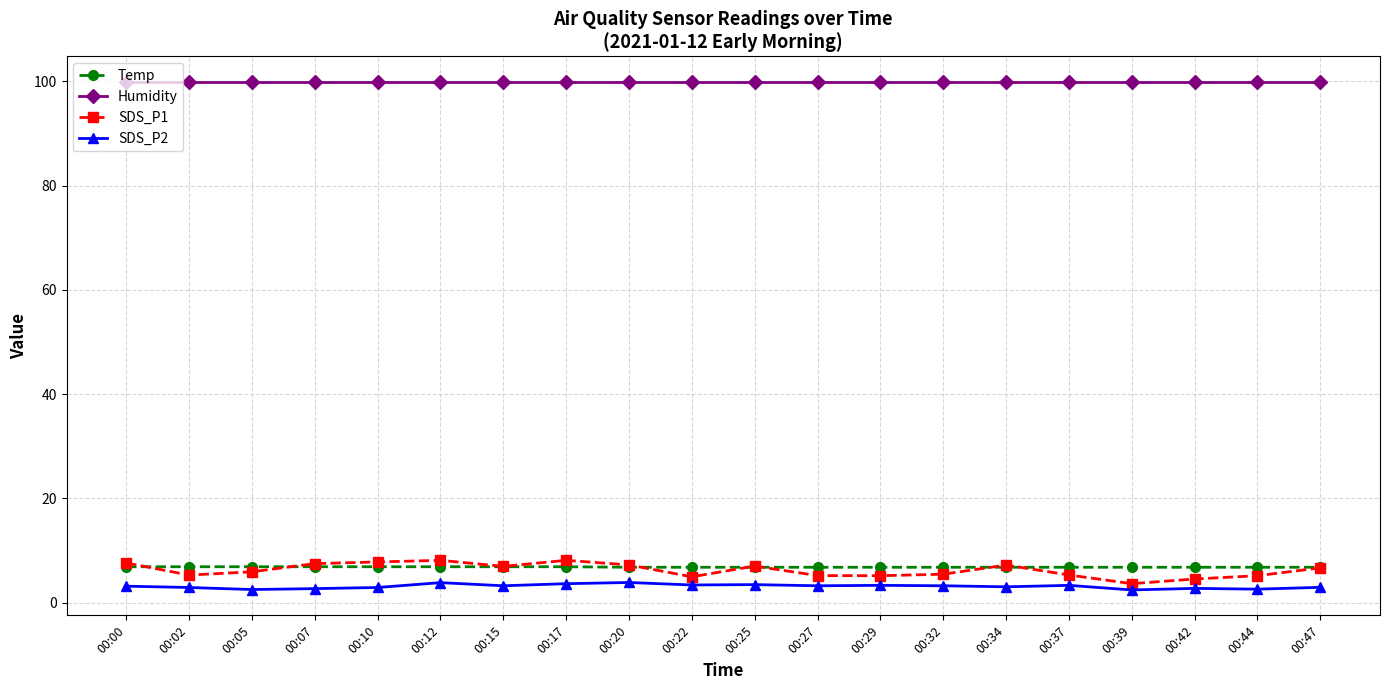

True or false: Temp and SDS_P2 intersect in this chart.

False